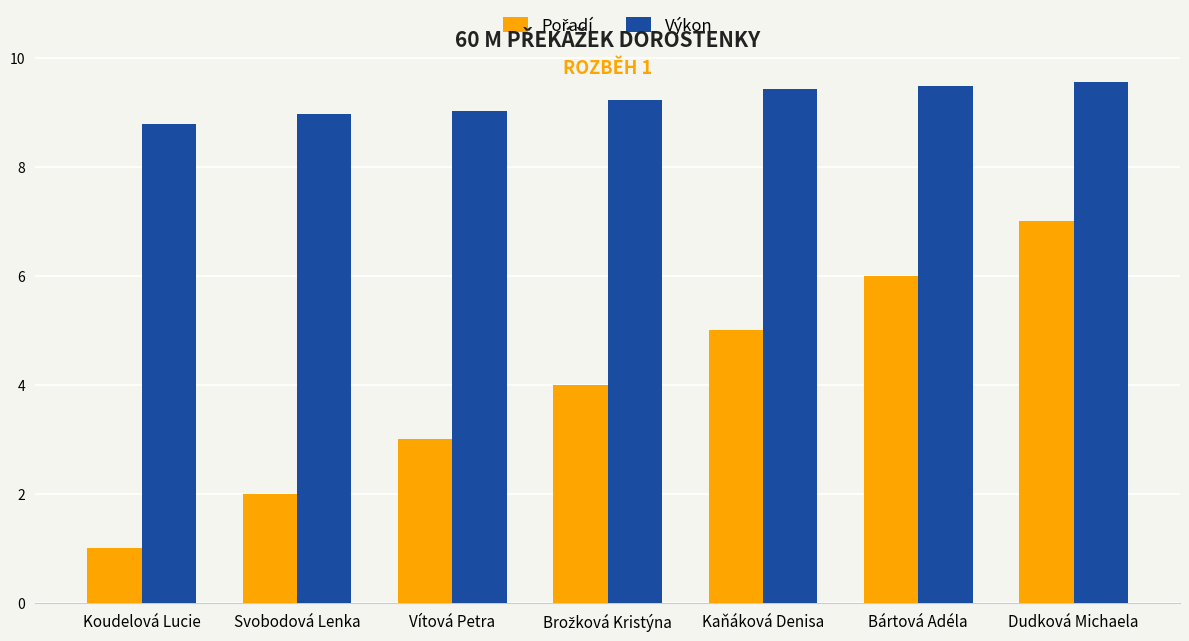

What is the minimum value shown in the chart?

1.0